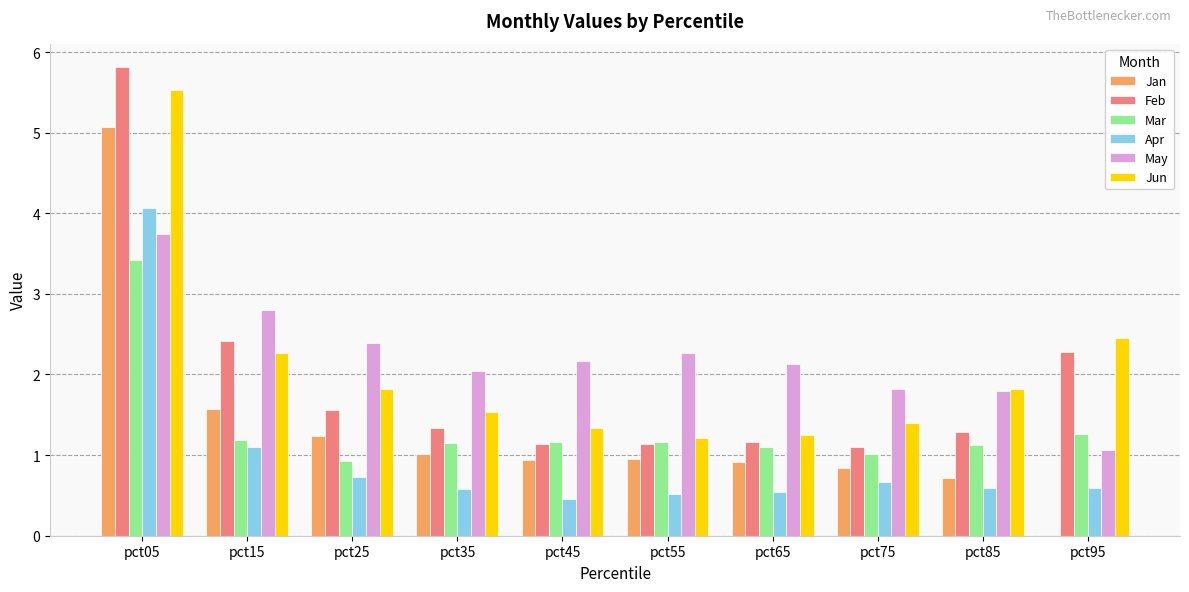

What are all the series names shown in the legend?

Jan, Feb, Mar, Apr, May, Jun